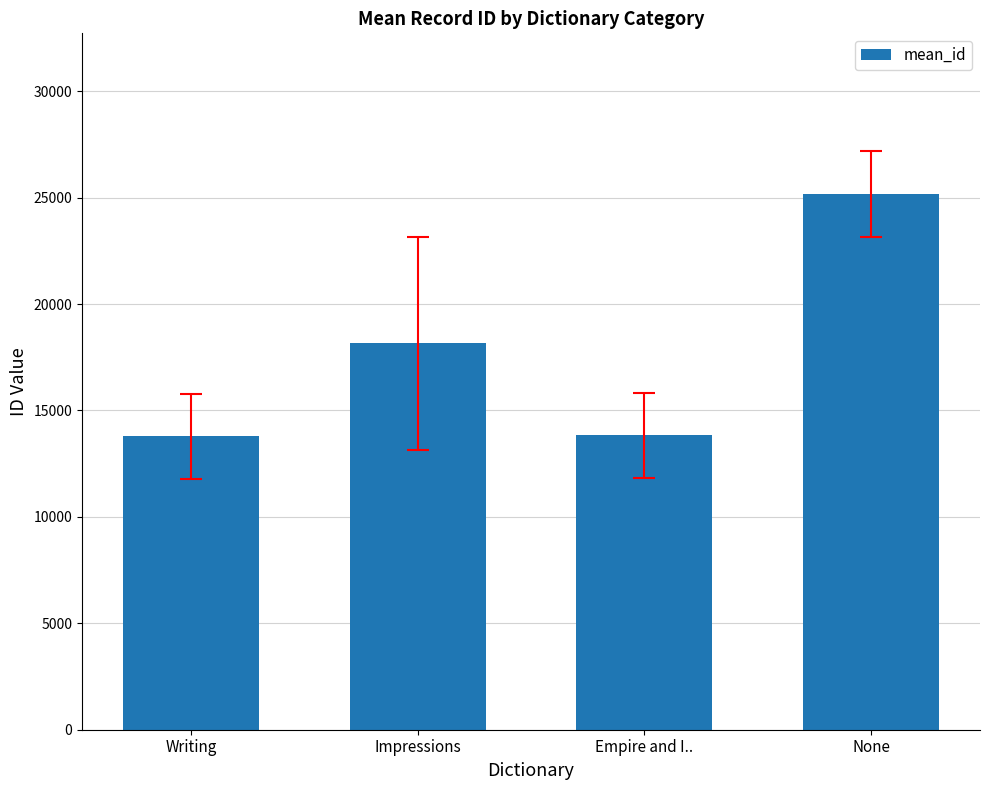

What is the difference between the maximum and second lowest values?

11337